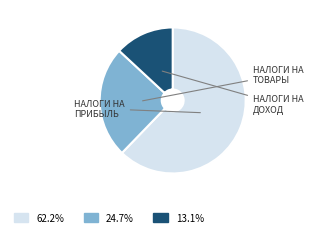

Is there a majority slice in this chart?

Yes